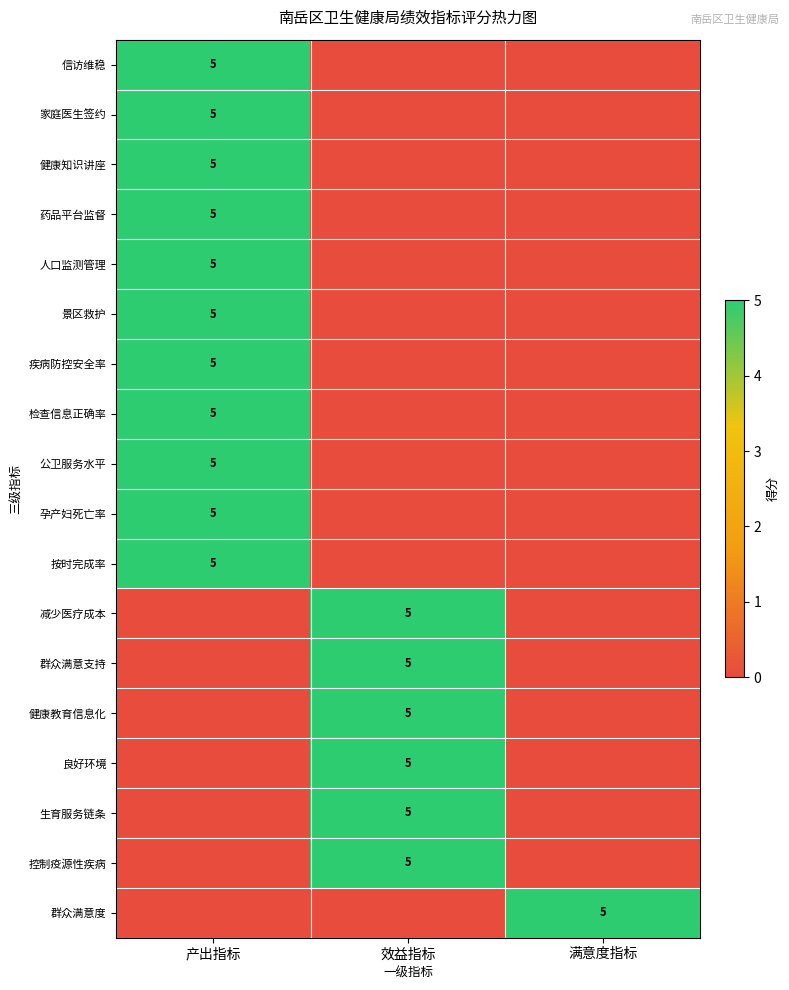

The value of 健康教育信息化 at 效益指标 is 2. True or false?

False